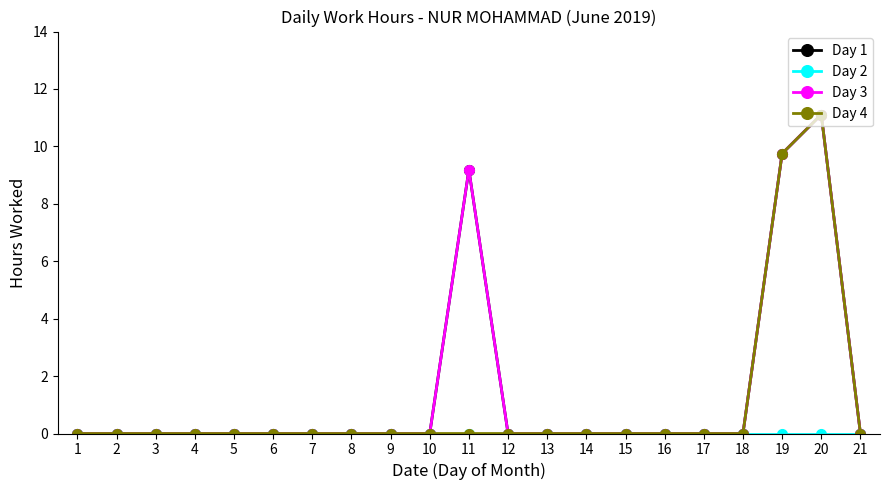

Where is Day 3 nearest to the value 5?

11